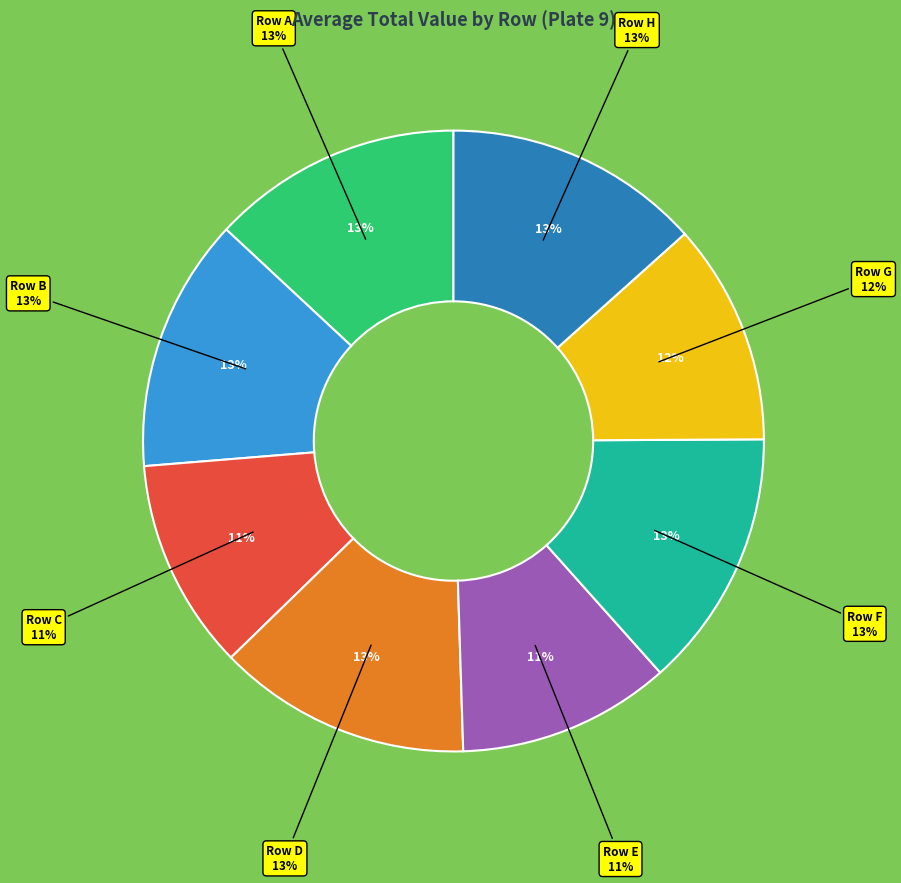

Combined, do C and E account for over 50%?

No